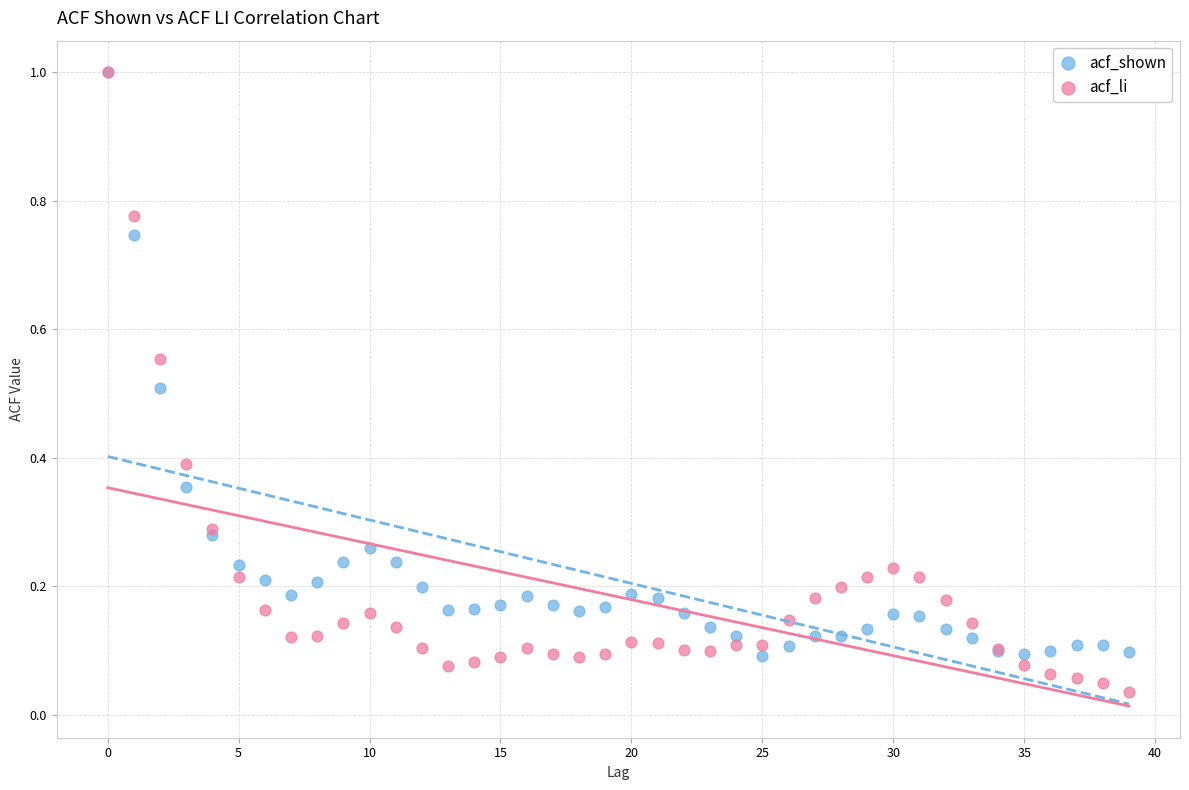

Which series reaches the minimum Y coordinate?

acf_li